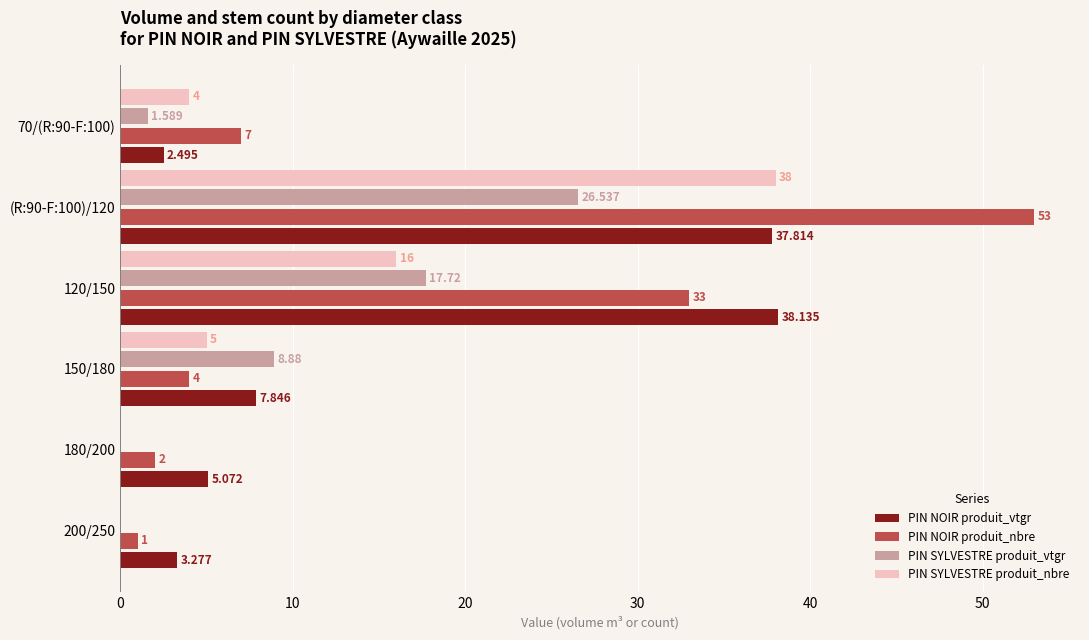

How many positive values does the PIN SYLVESTRE produit_nbre series have?

4